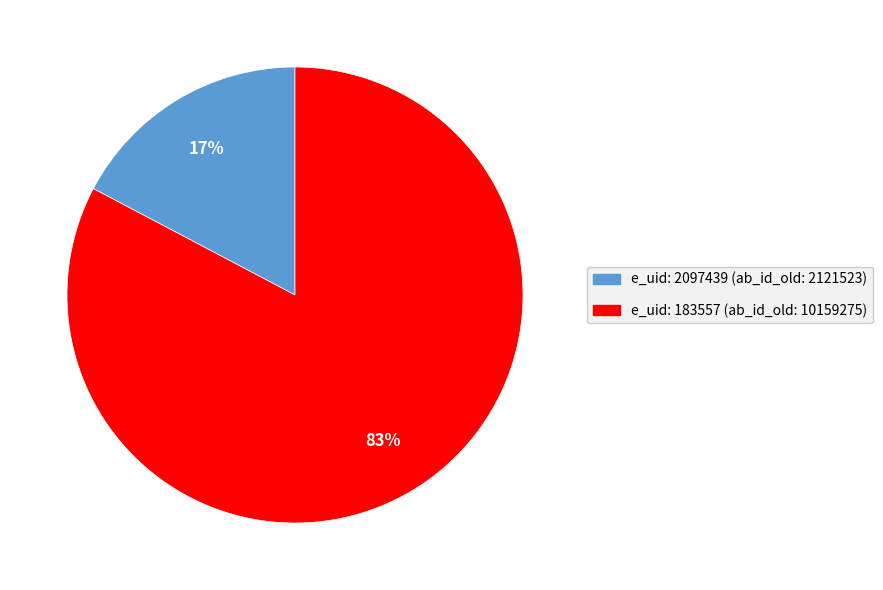

Between e_uid: 2097439 (ab_id_old: 2121523) and e_uid: 183557 (ab_id_old: 10159275), which is larger?

e_uid: 183557 (ab_id_old: 10159275)